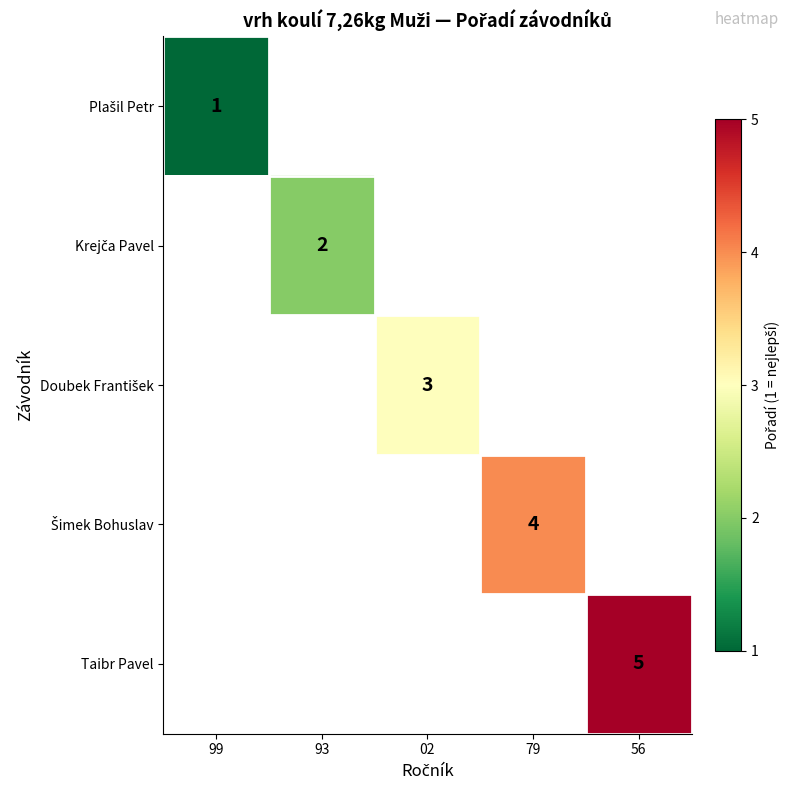

Count the number of data series in this chart.

5